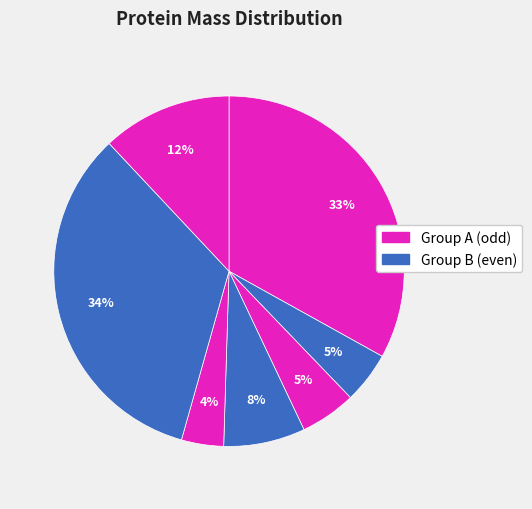

Count the number of slices in the pie.

7